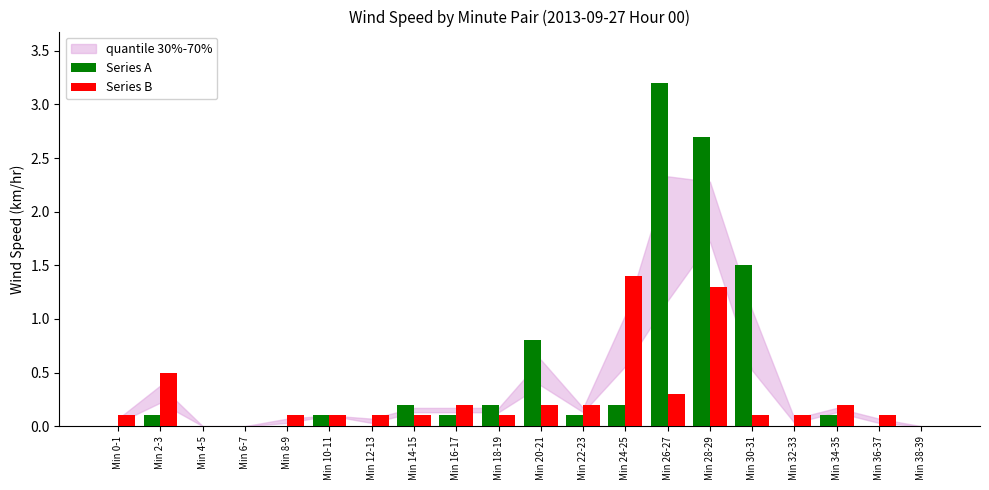

What is the spread (max minus min) of values at Min 8-9?

0.1